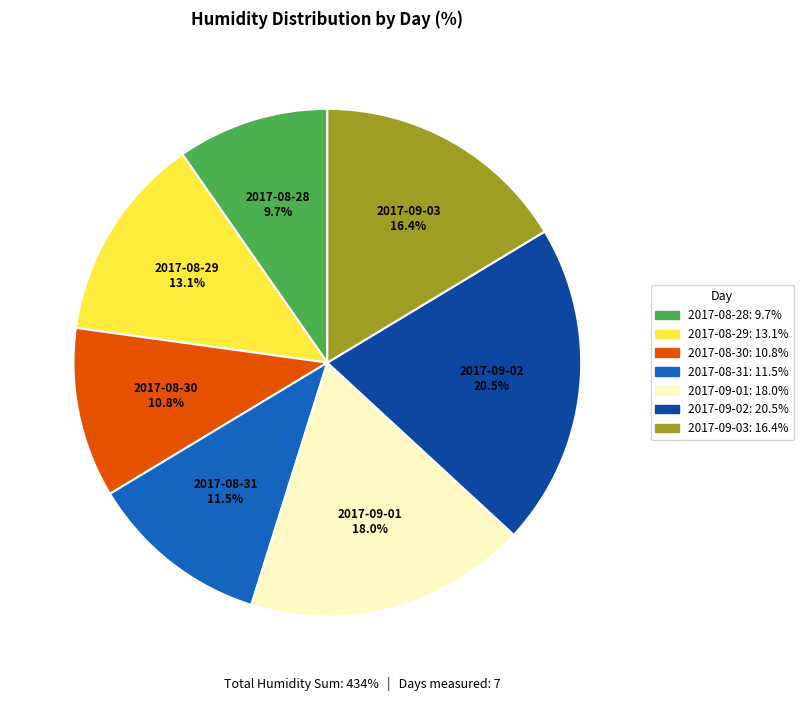

How many segments does this pie chart have?

7